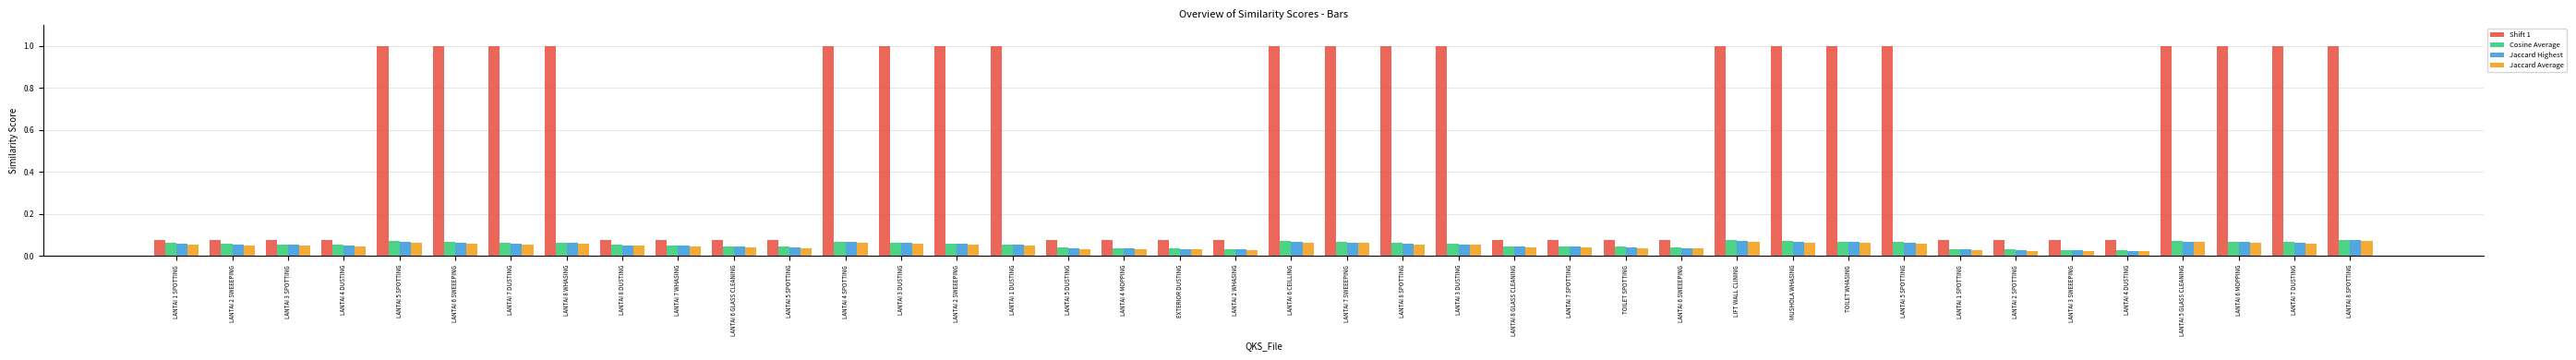

What is the value of the Shift 1 bar at the 6th from the left?

1.0